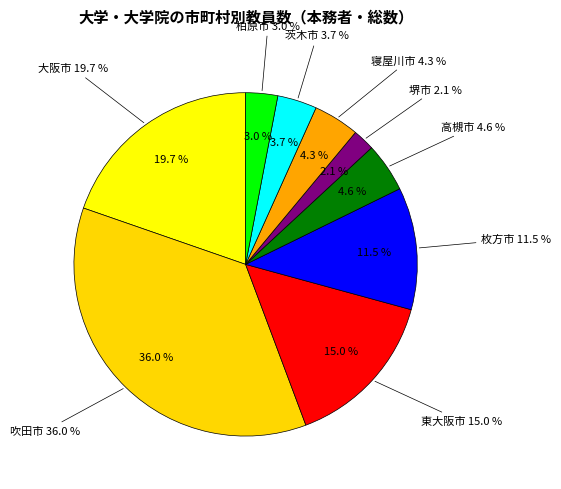

Which slice is the largest?

吹田市